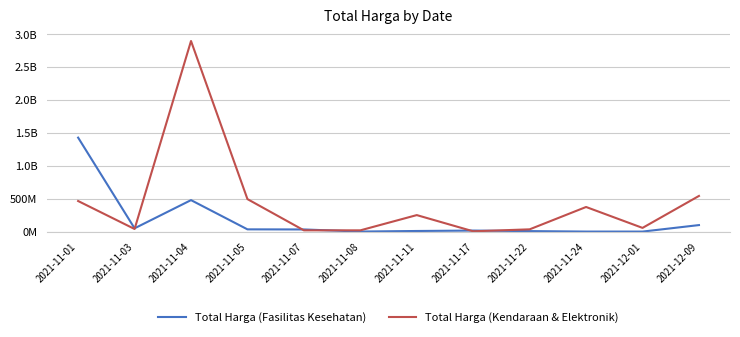

What is the difference between the maximum and second lowest values in the Total Harga (Fasilitas Kesehatan) series?

1425534300